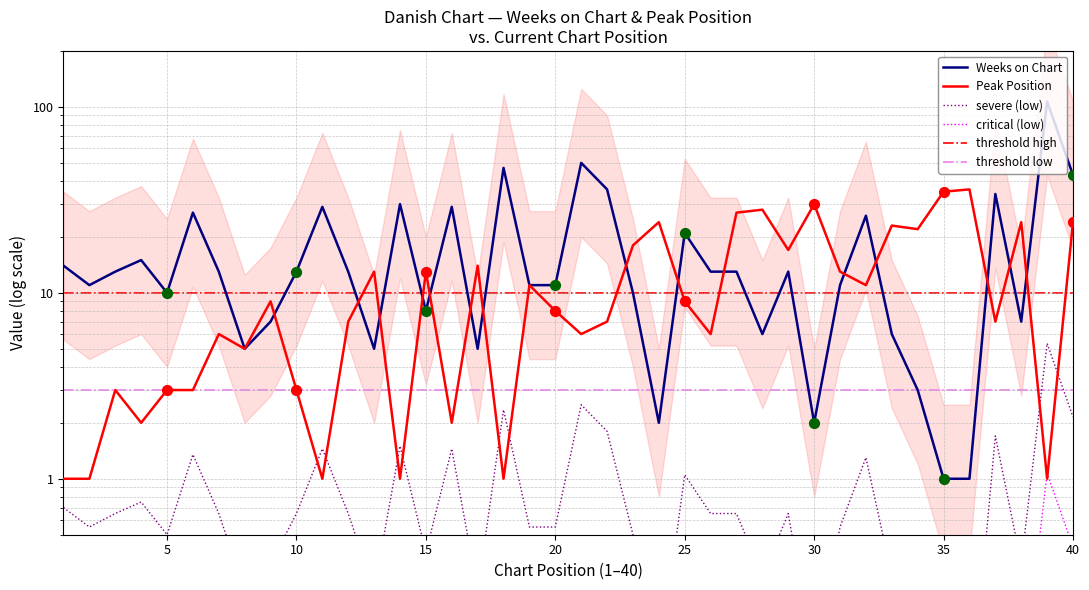

Is the value of Peak Position at 25 greater than the value of Weeks on Chart at 24?

Yes